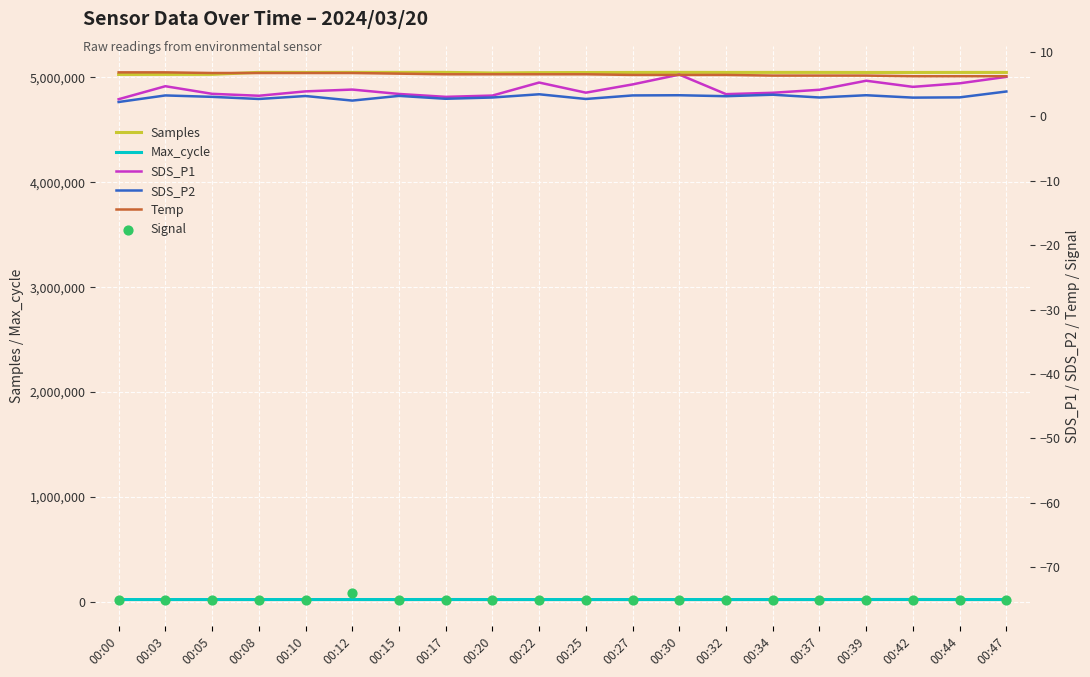

Which series has the largest total across all categories?

Samples